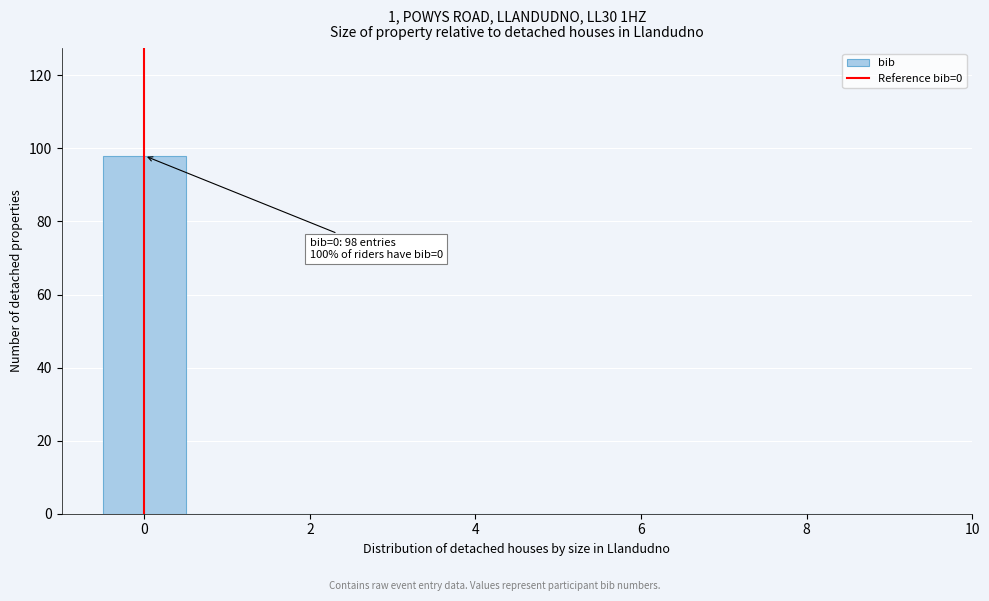

Which range on the x-axis has the tallest bar?

-0.5 to 0.5